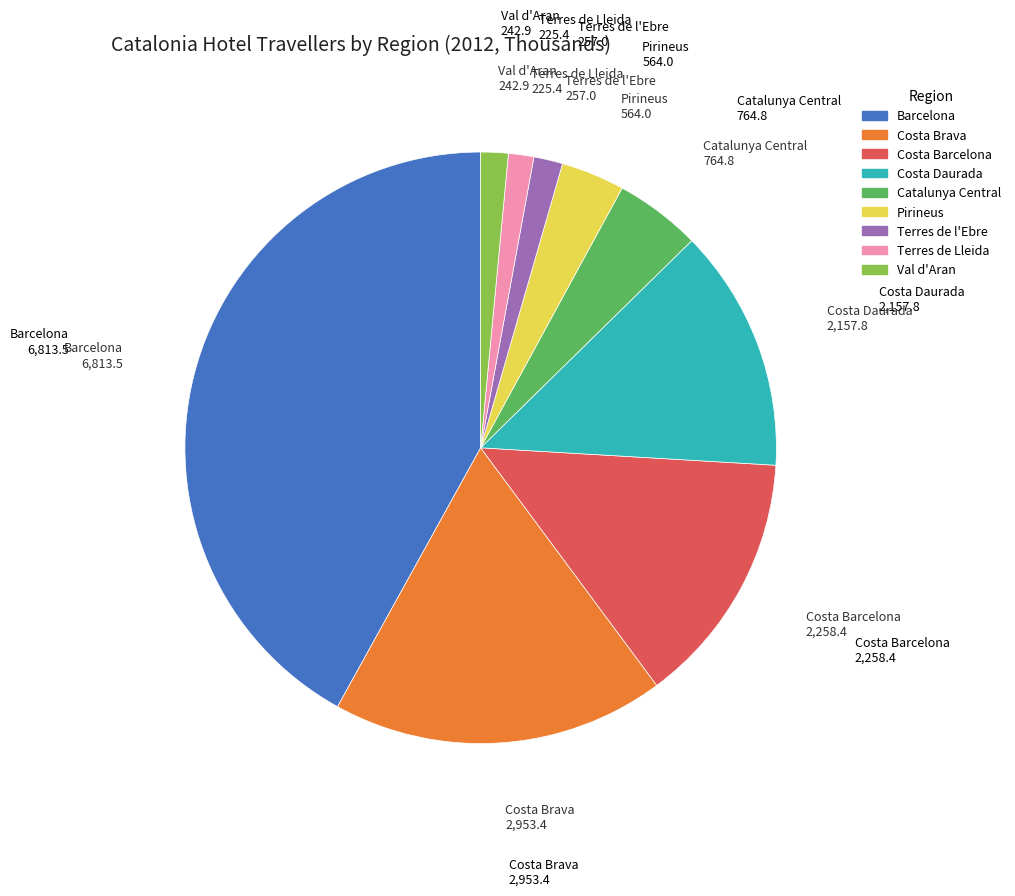

Is there any slice that represents more than half of the pie?

No